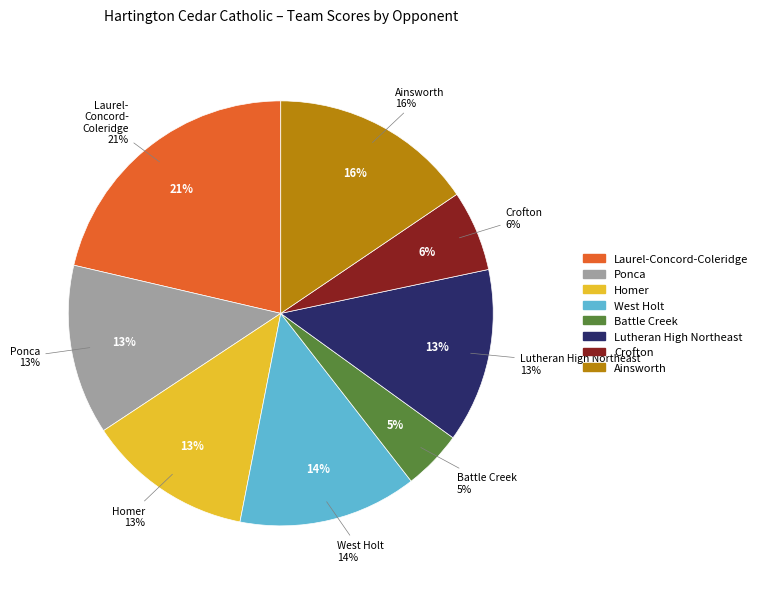

The West Holt slice represents 1% of the pie. True or false?

False